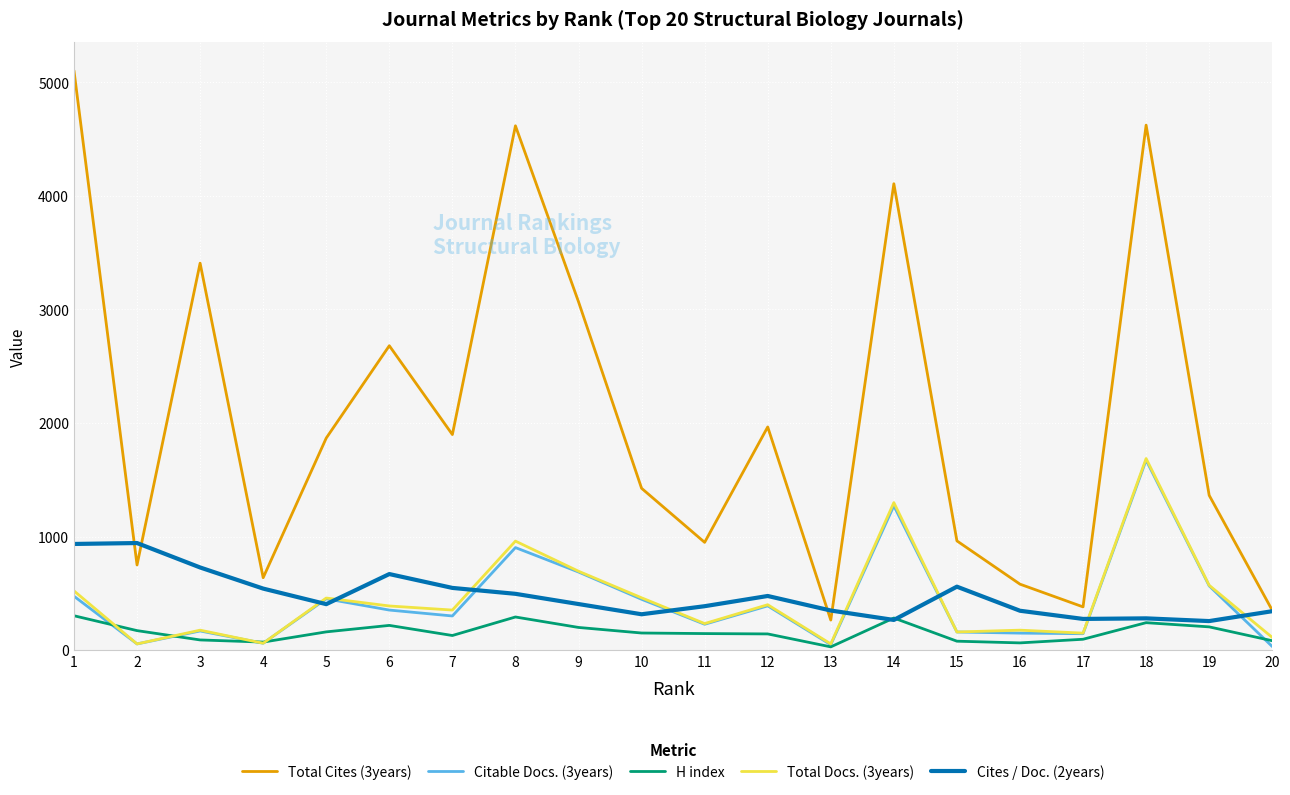

Which series has the largest total across all categories?

Total Cites (3years)